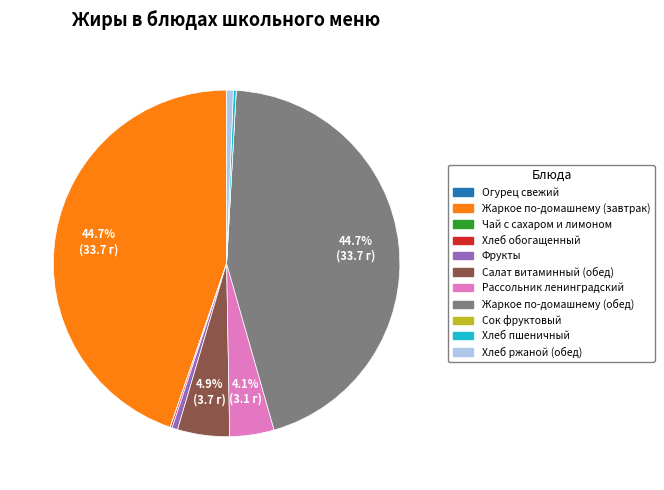

Is Салат витаминный (обед) the majority of the pie?

No